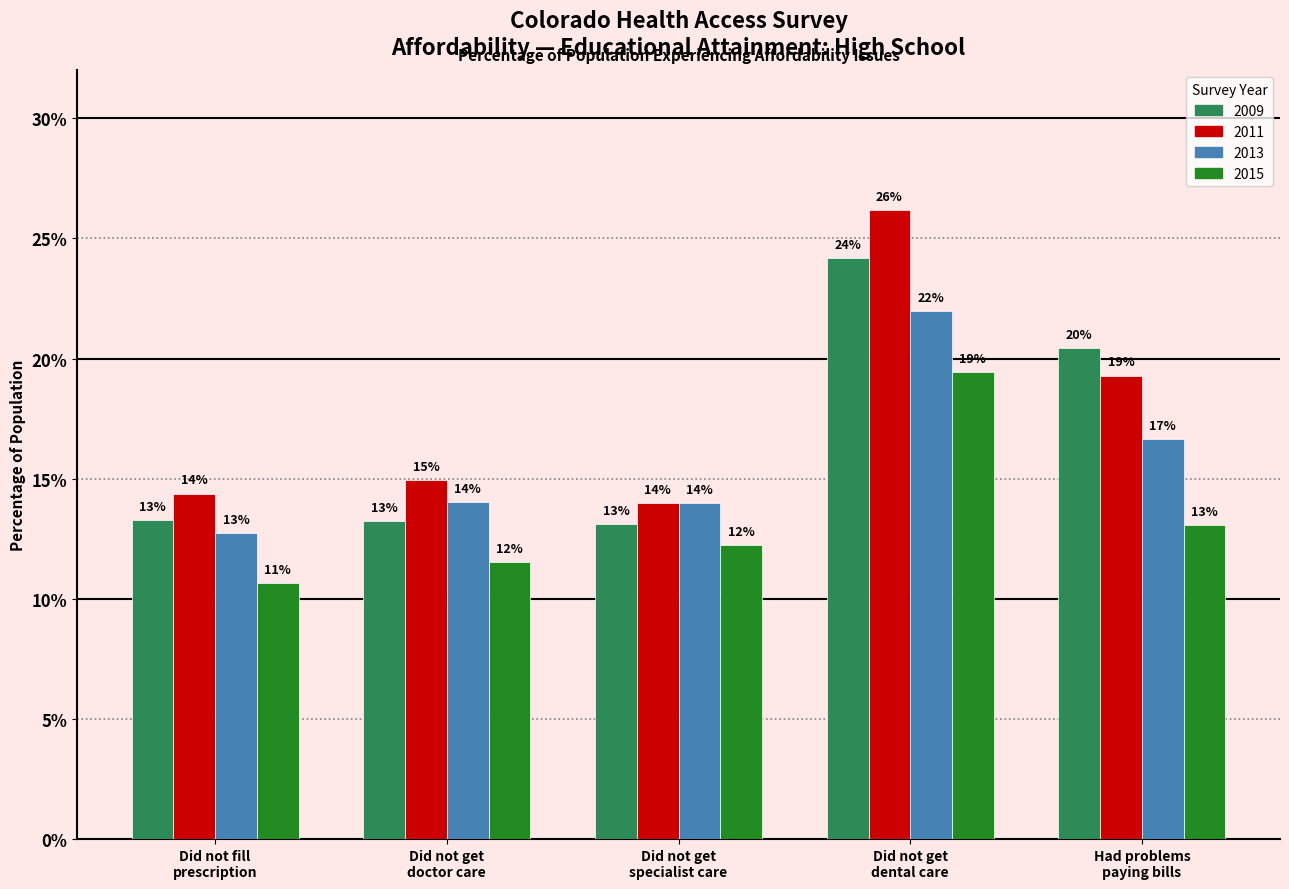

Does the chart contain any negative values?

No